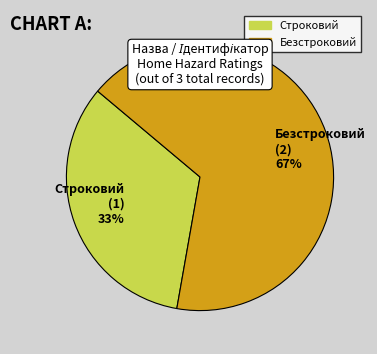

What percentage is the Строковий slice, to the nearest percent?

33%